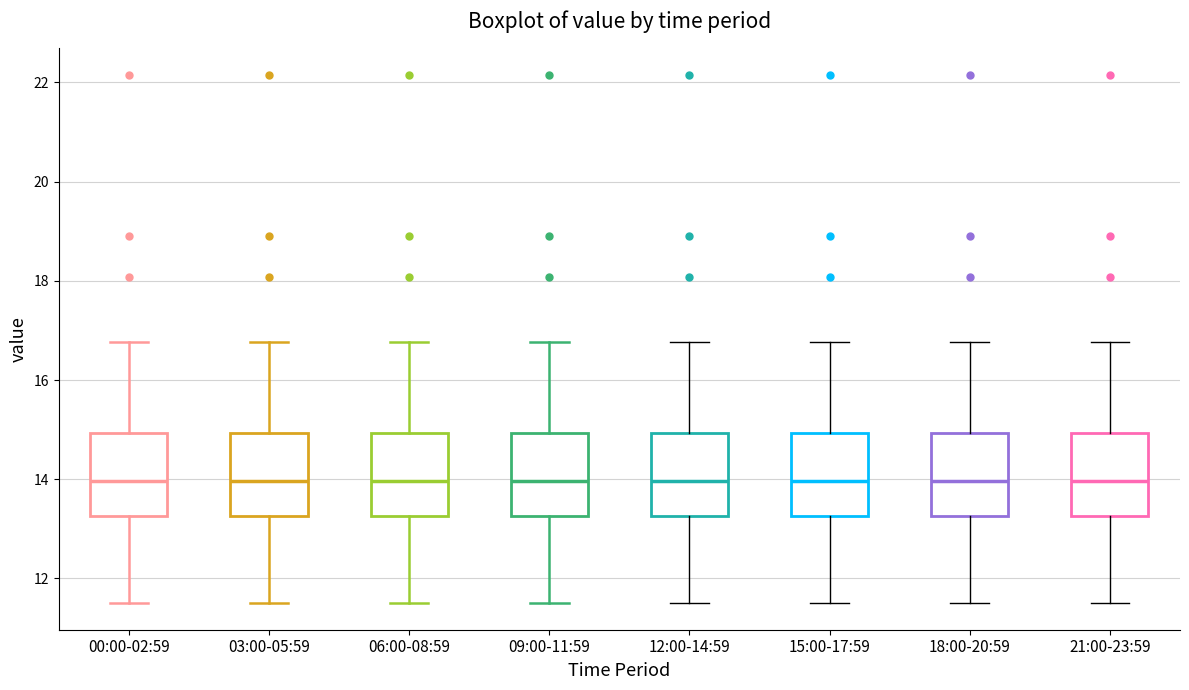

Where does the median line of the box for 21:00-23:59 sit on the y-axis? The values are not printed on the chart, so give them approximately, as read against the axis.

14.0